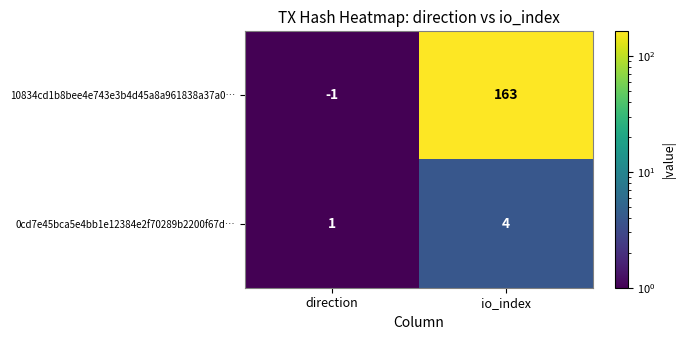

Reading right to left, list all the values displayed in this chart.

10834cd1b8bee4e743e3b4d45a8a961838a37a0…: io_index=163	direction=-1
0cd7e45bca5e4bb1e12384e2f70289b2200f67d…: io_index=4	direction=1